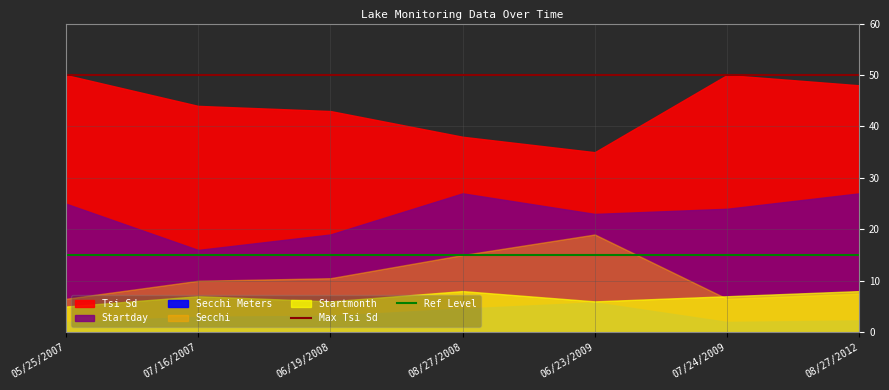

The value of Ref Level at 05/25/2007 is 4. True or false?

False